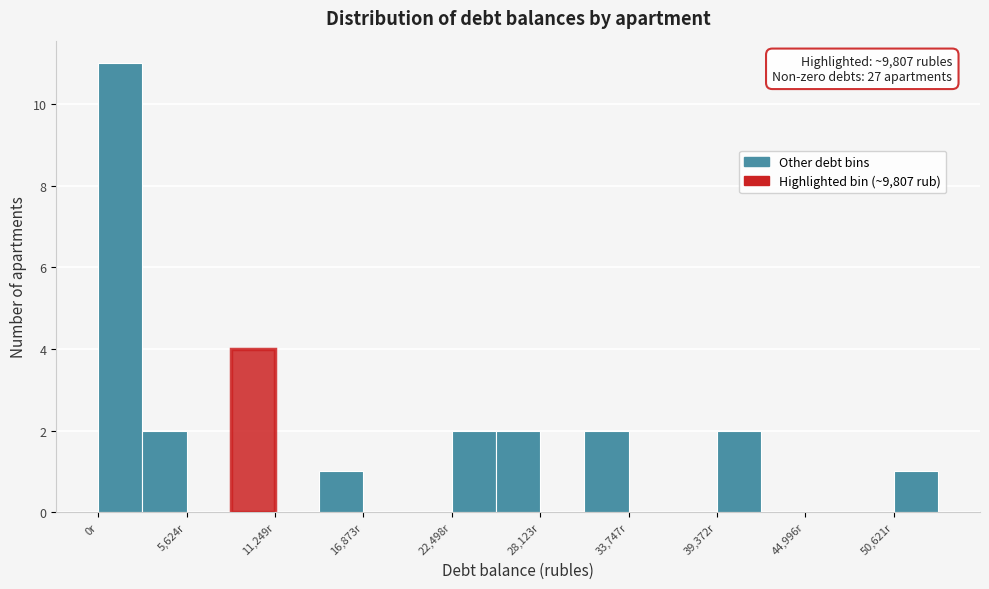

Read against the x-axis, roughly where is the centre of the tallest bar?

1000